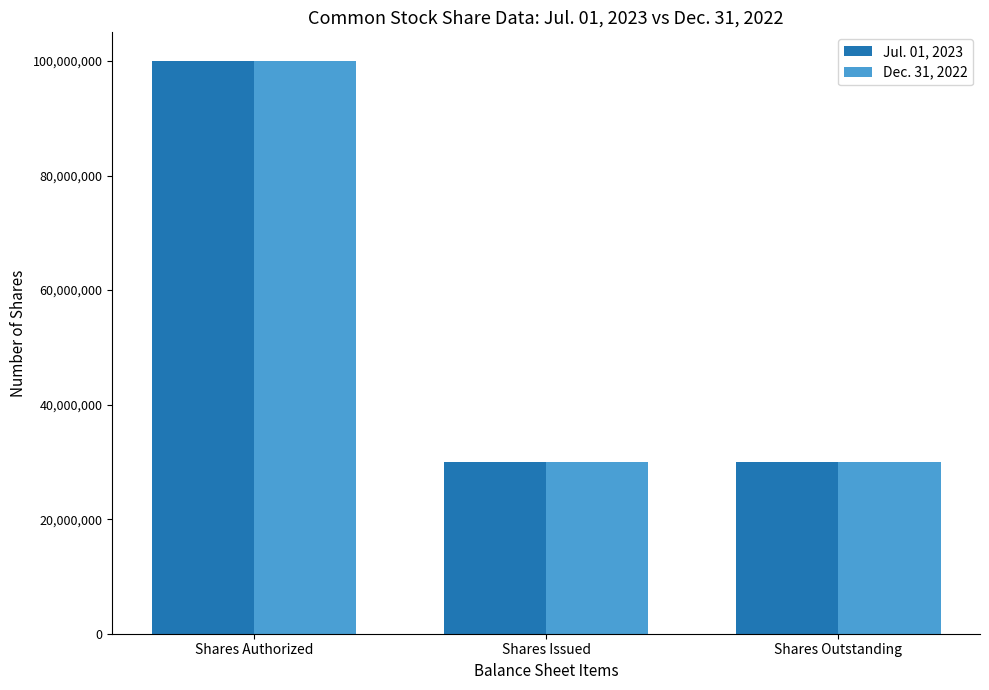

What are all the series names shown in the legend?

Jul. 01, 2023, Dec. 31, 2022